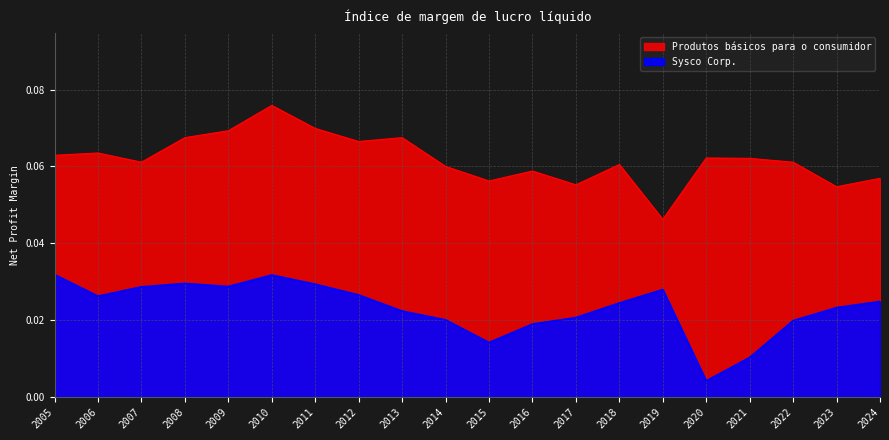

True or false: Sysco Corp. and Produtos básicos para o consumidor cross at least once.

False